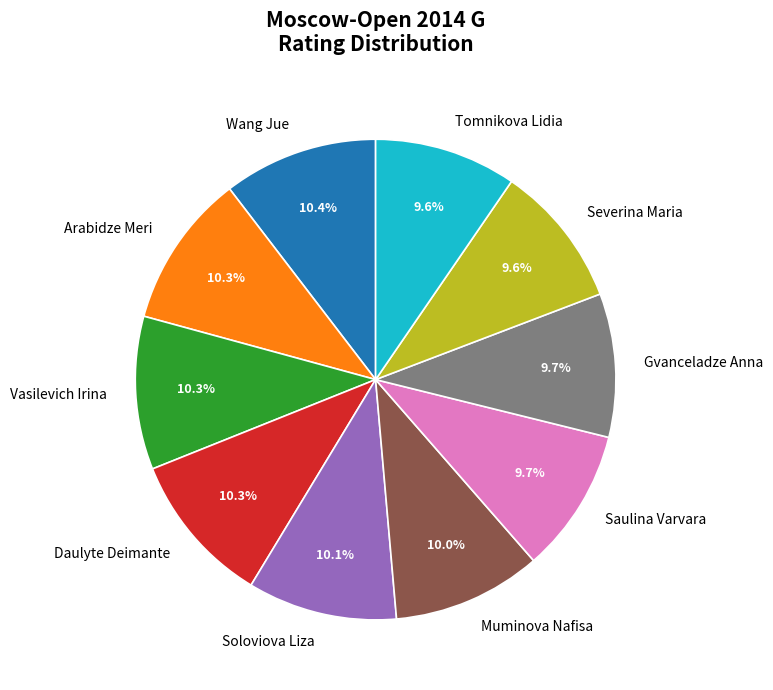

Does Muminova Nafisa account for over 50% of the chart?

No